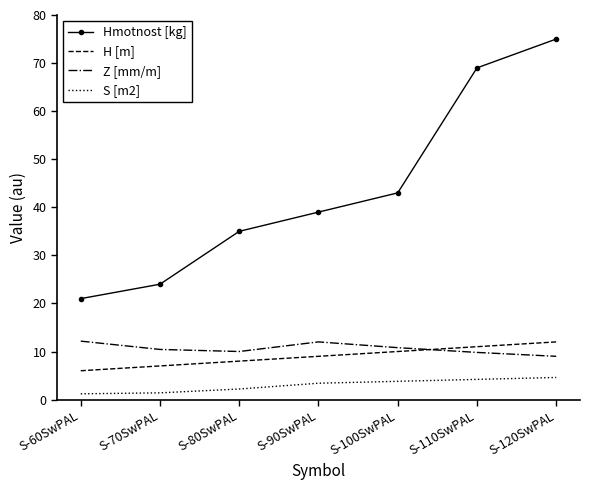

The S [m2] series shows 1.4 at S-70SwPAL. True or false?

True